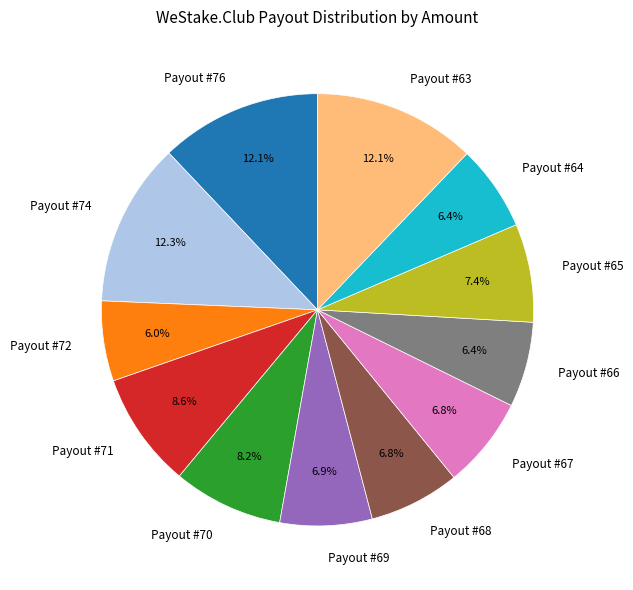

Does Payout #64 account for over 50% of the chart?

No